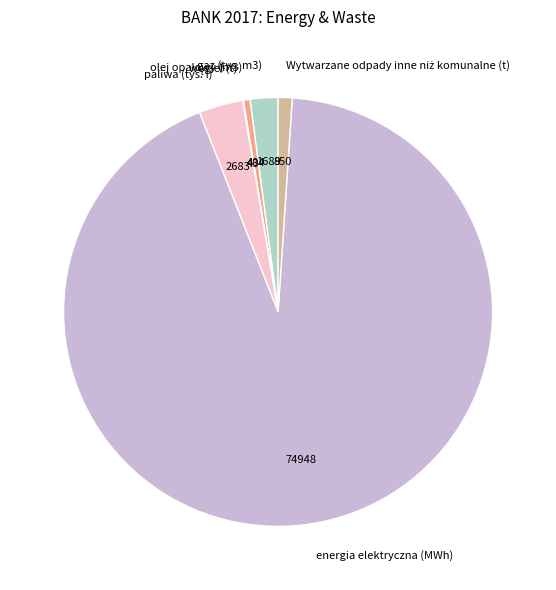

Which slice is the largest?

energia elektryczna (MWh)